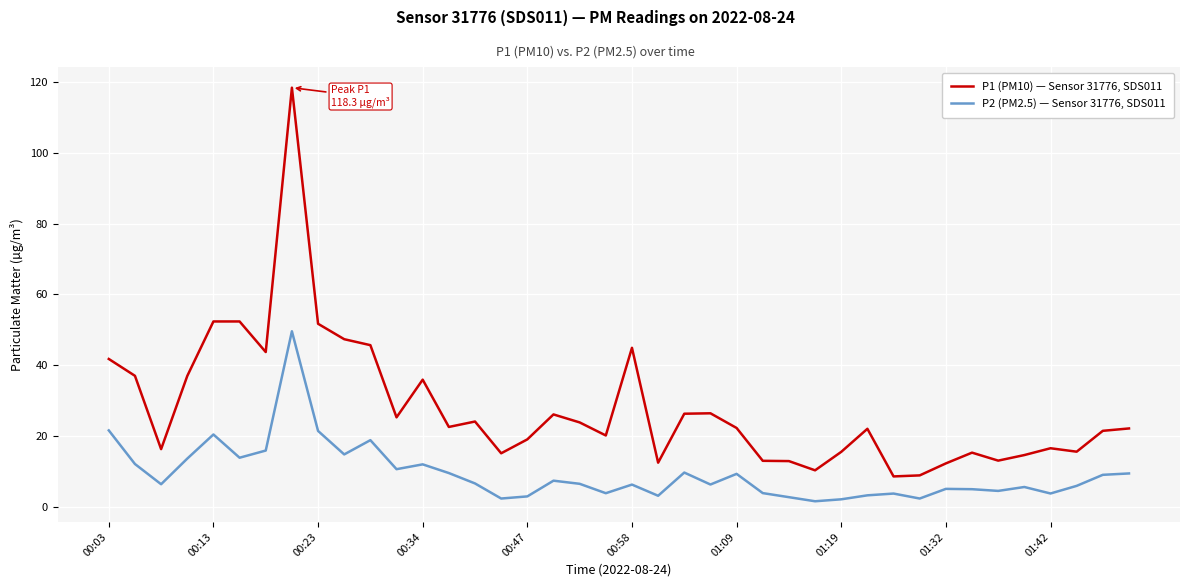

What is the minimum value shown in the chart?

1.7